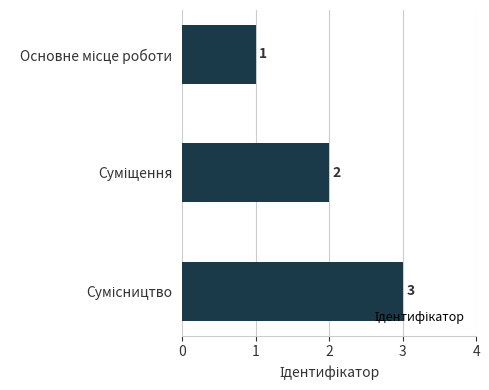

What is the sum of all values?

6